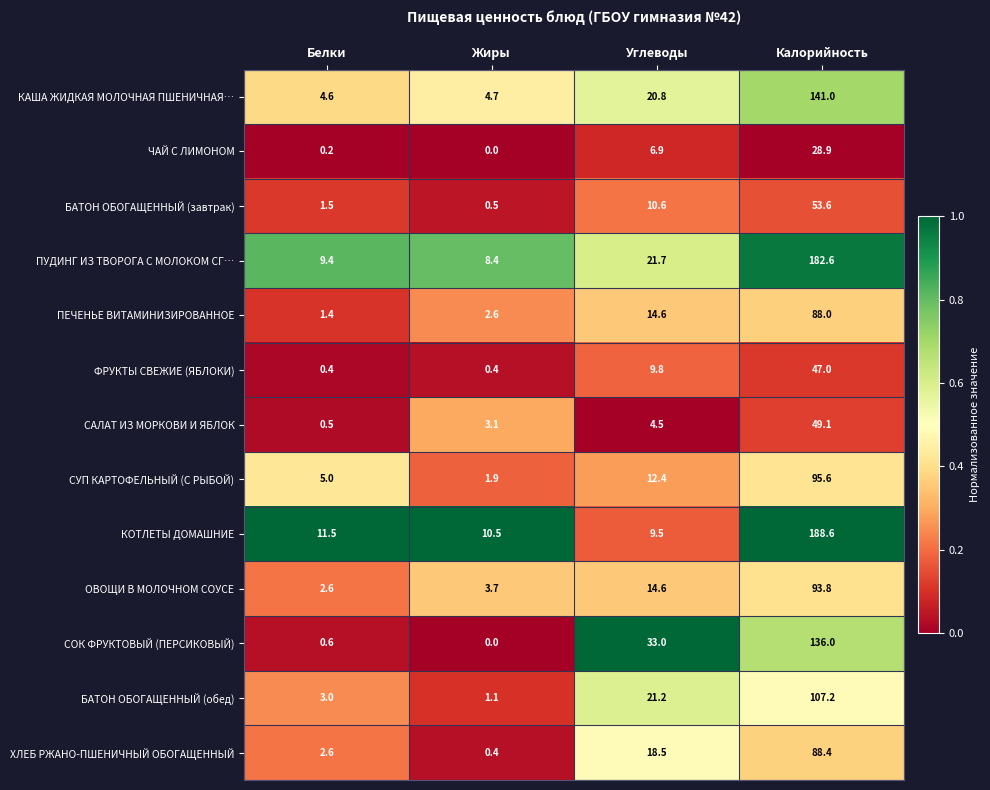

Is it true that КАША ЖИДКАЯ МОЛОЧНАЯ ПШЕНИЧНАЯ… equals 141.0 at Калорийность?

True